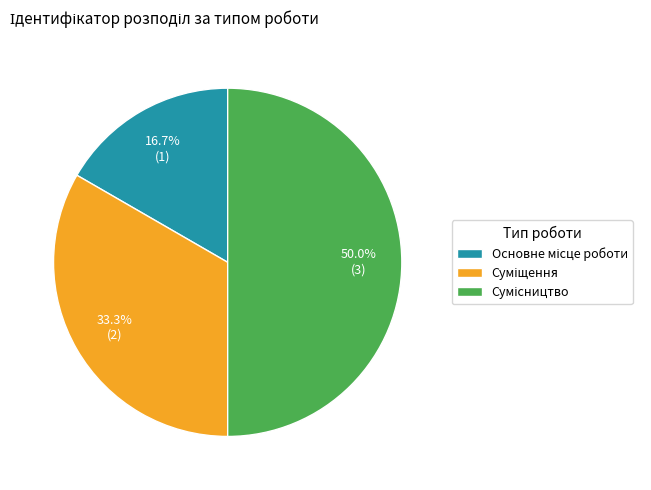

How many slices are in this pie chart?

3